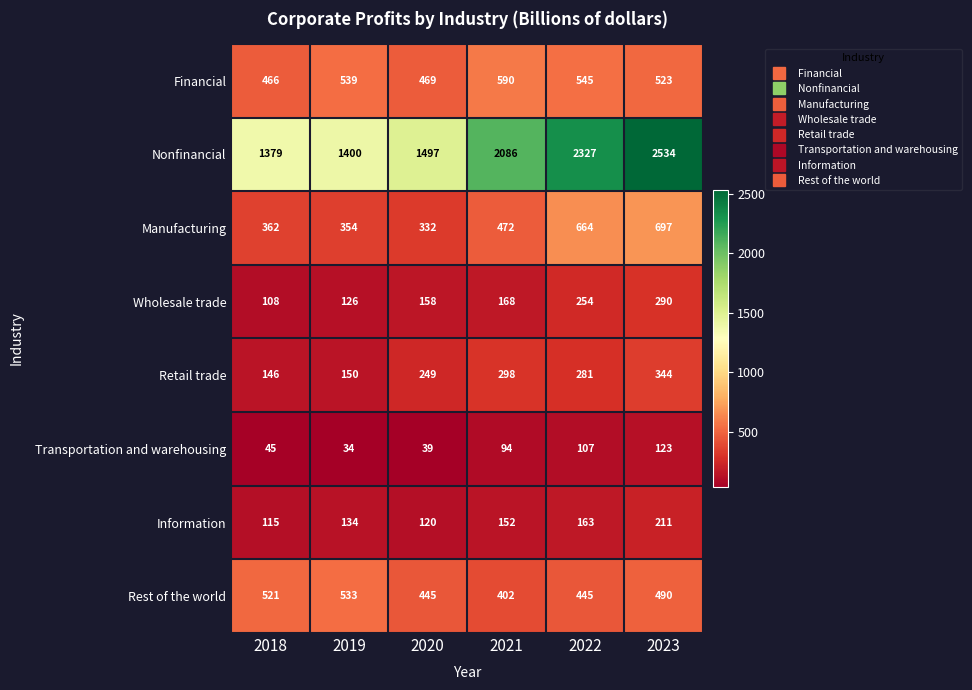

What is the sum of the Manufacturing values at 2022 and 2019?

1018